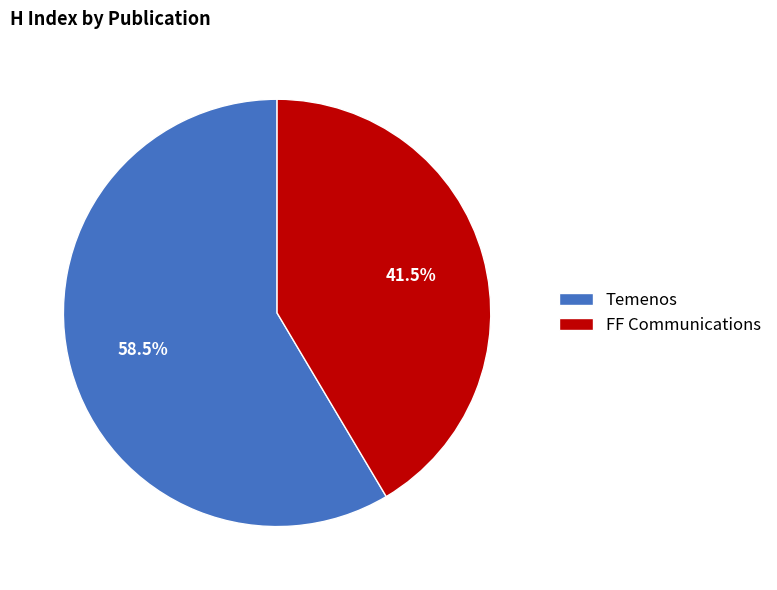

What is the largest slice in the pie chart?

Temenos